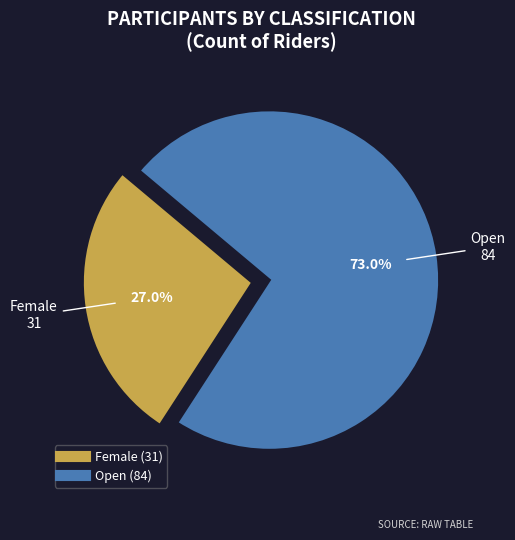

Which slice is the smallest?

Female